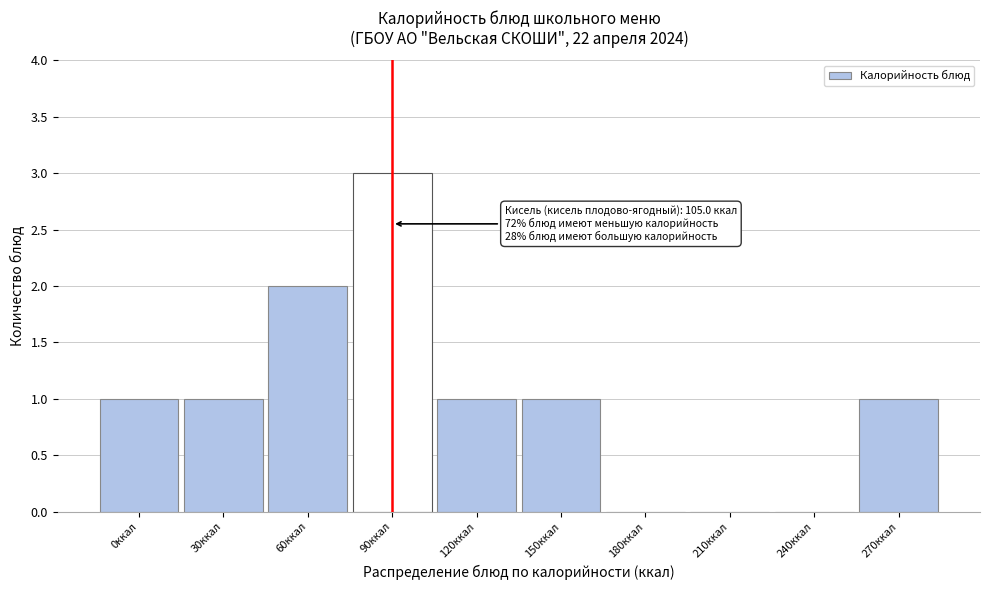

Reading right to left, extract all data points from this chart.

270ккал=1	240ккал=0	210ккал=0	180ккал=0	150ккал=1	120ккал=1	90ккал=3	60ккал=2	30ккал=1	0ккал=1